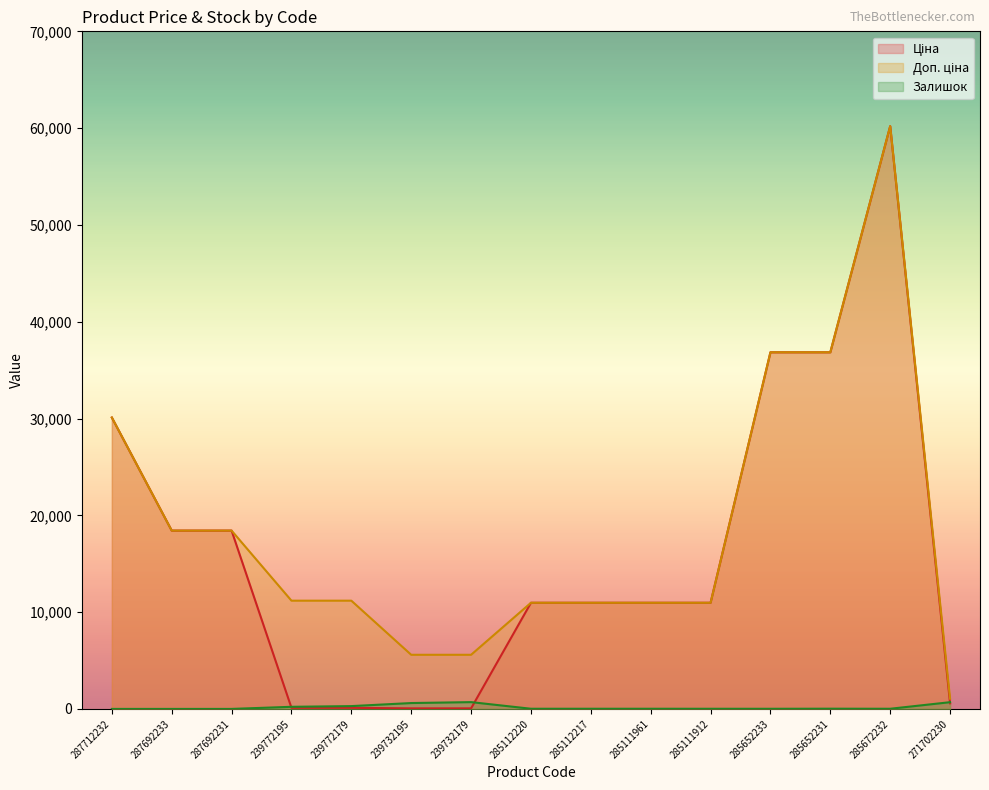

True or false: Залишок and Доп. ціна cross at least once.

False